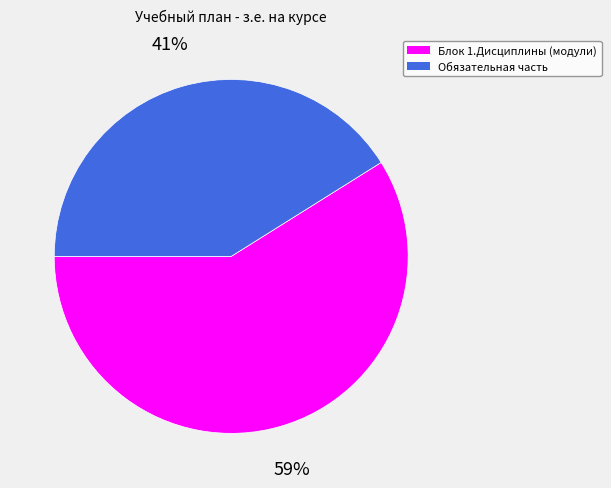

How many slices are in this pie chart?

2